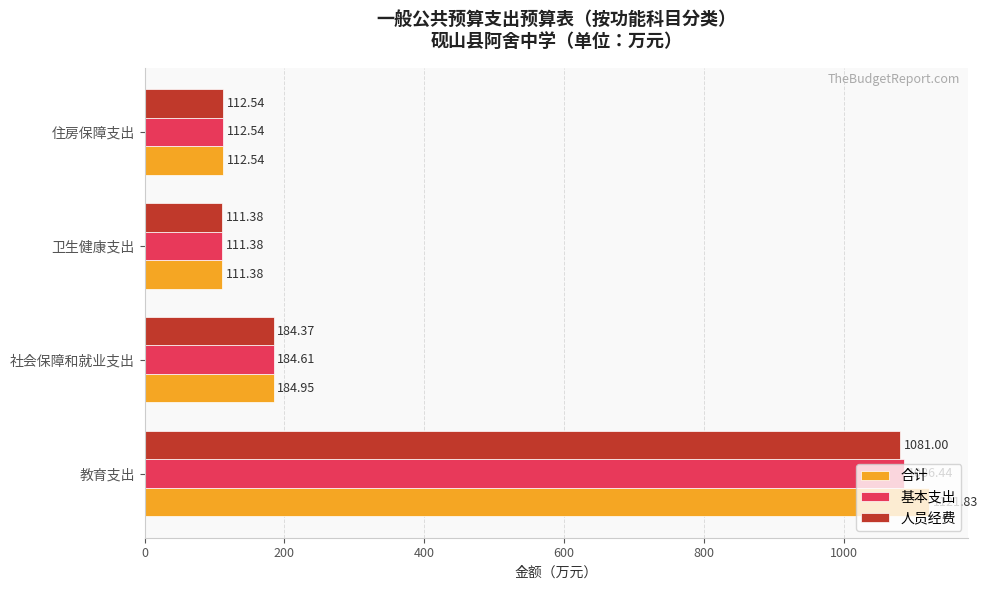

What is the total value across all series at 卫生健康支出?

334.1